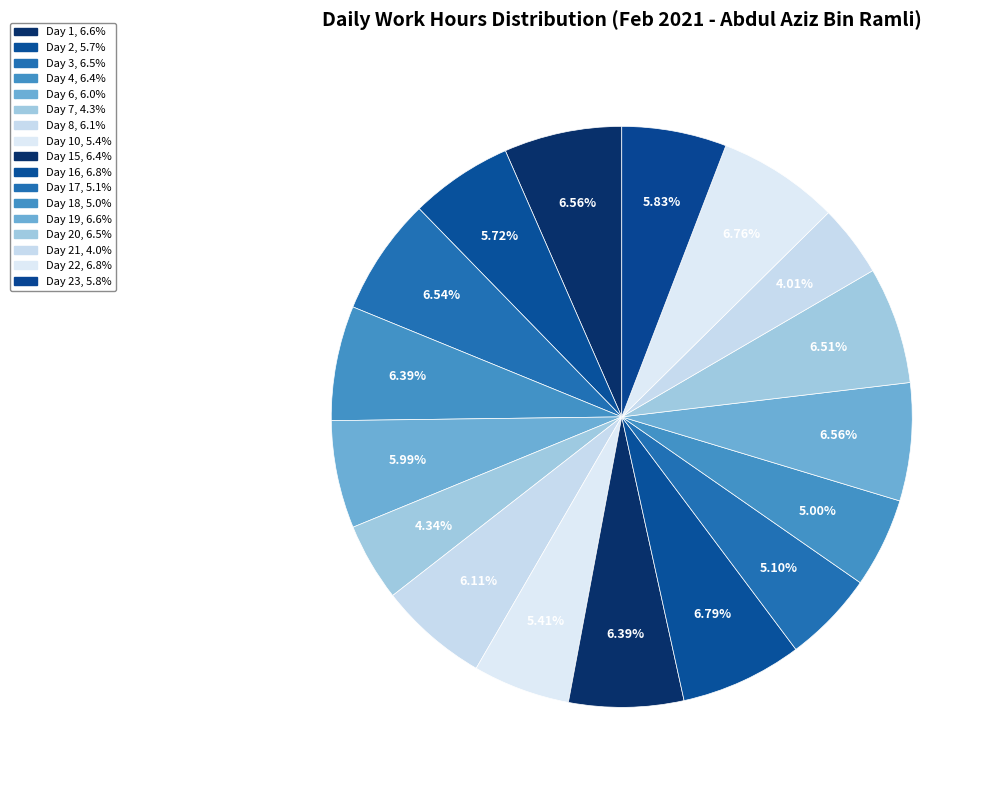

Rank the categories by value from lowest to highest.

Day 21, Day 7, Day 18, Day 17, Day 10, Day 2, Day 23, Day 6, Day 8, Day 4, Day 15, Day 20, Day 3, Day 1, Day 19, Day 22, Day 16